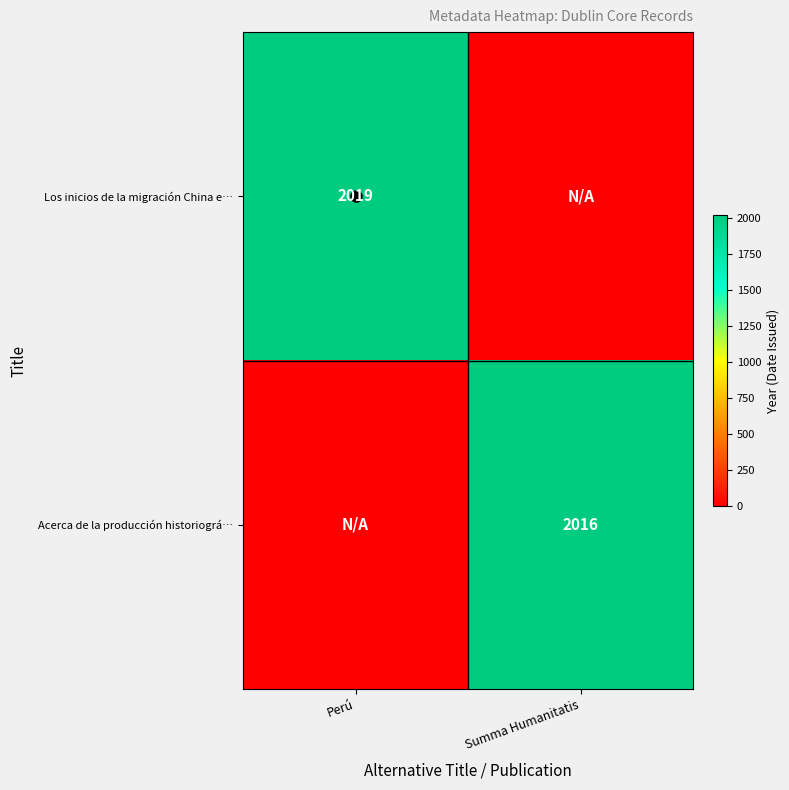

Is the value of Los inicios de la migración China e… at Summa Humanitatis greater than the value of Acerca de la producción historiográ… at Perú?

No